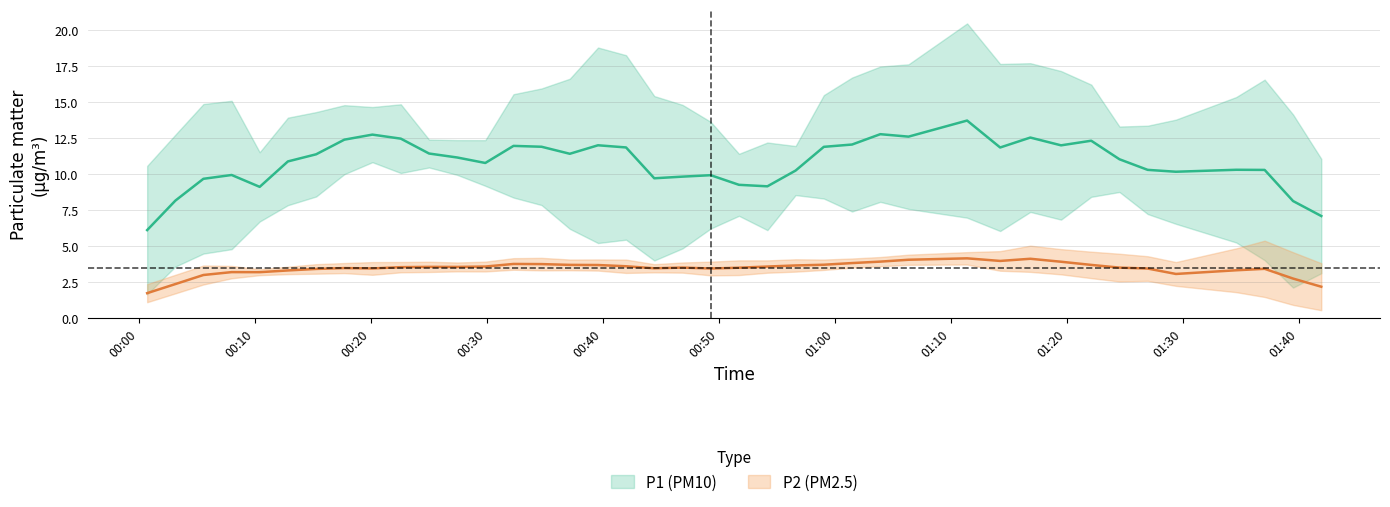

The P2 series shows 1.3 at 2023-08-21T01:26:59. True or false?

False